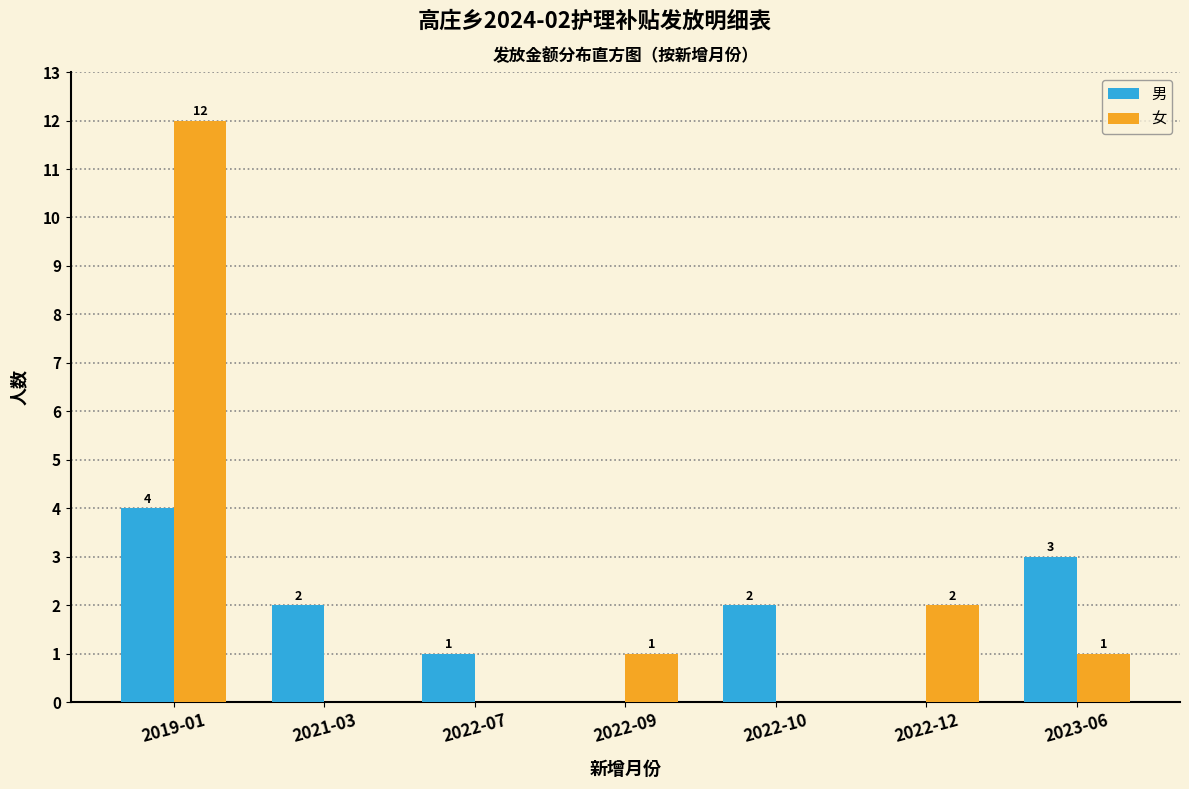

Reading left to right, list all the values displayed in this chart.

男: 2019-01=4	2021-03=2	2022-07=1	2022-09=0	2022-10=2	2022-12=0	2023-06=3
女: 2019-01=12	2021-03=0	2022-07=0	2022-09=1	2022-10=0	2022-12=2	2023-06=1